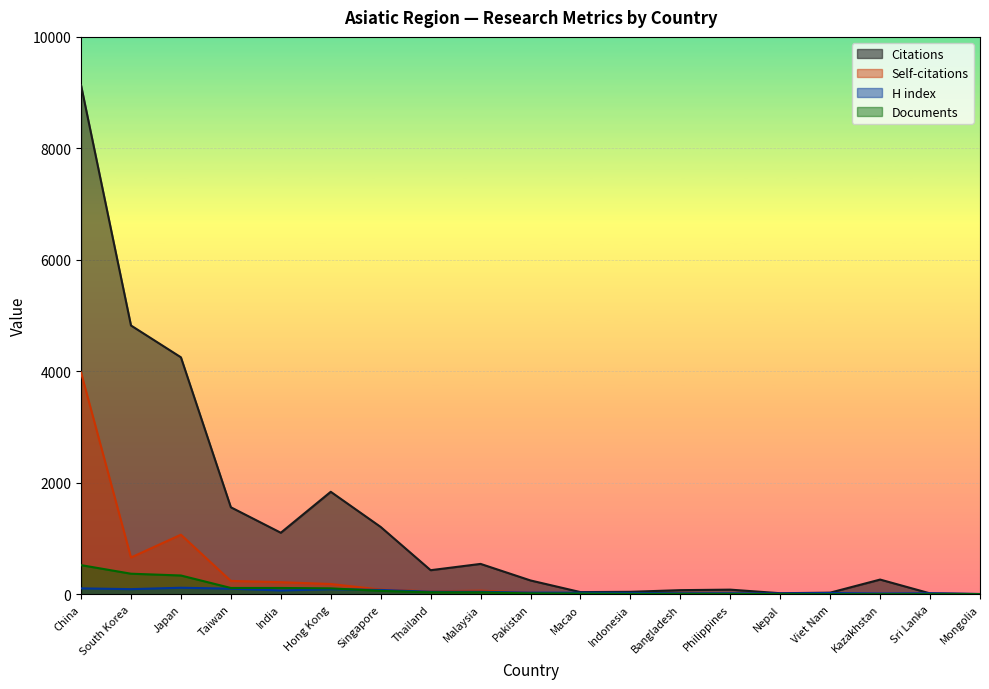

True or false: H index has a value of 91 at South Korea.

True